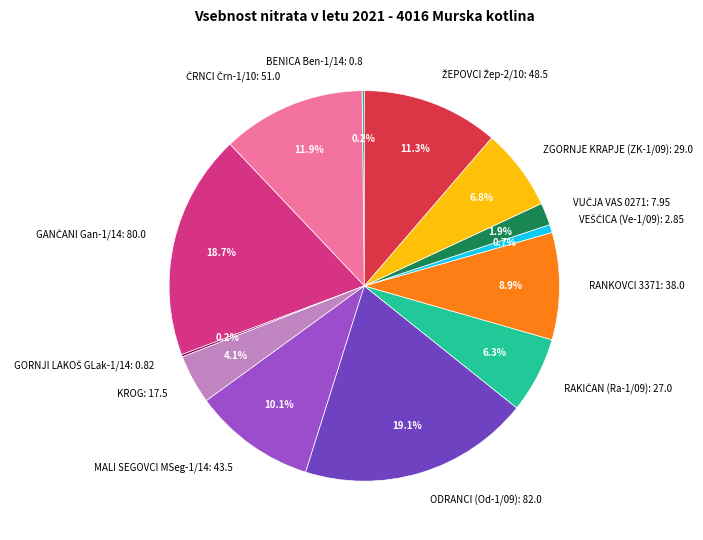

What portion of the pie excludes ZGORNJE KRAPJE (ZK-1/09): 29.0?

93.2%